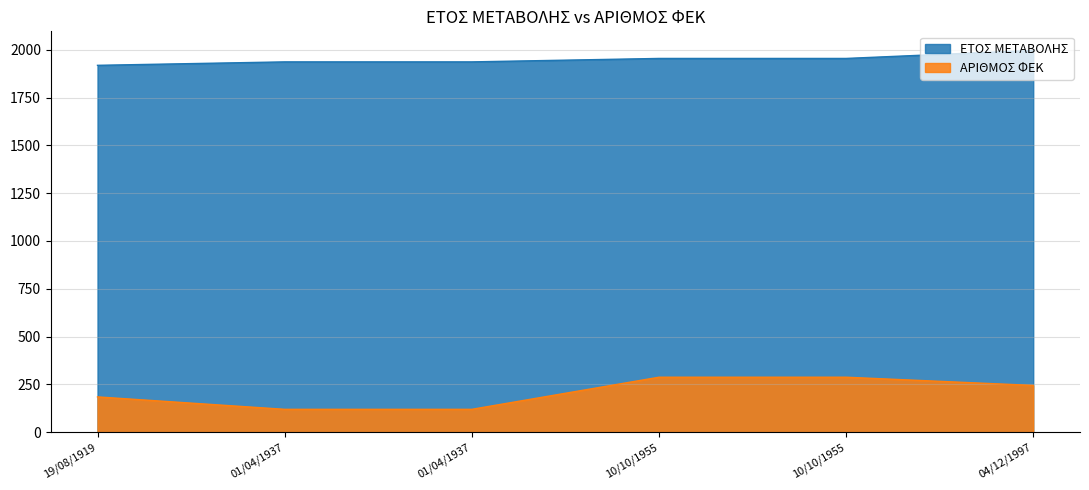

Which category has the highest value across all series?

04/12/1997